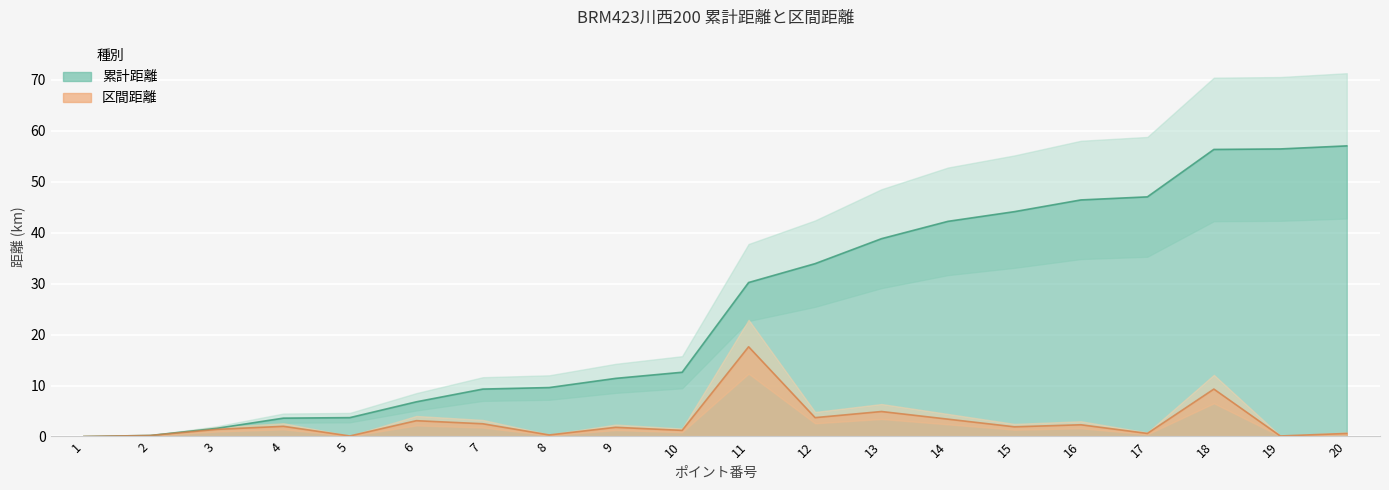

At which label does 累計距離 first exceed 30?

11